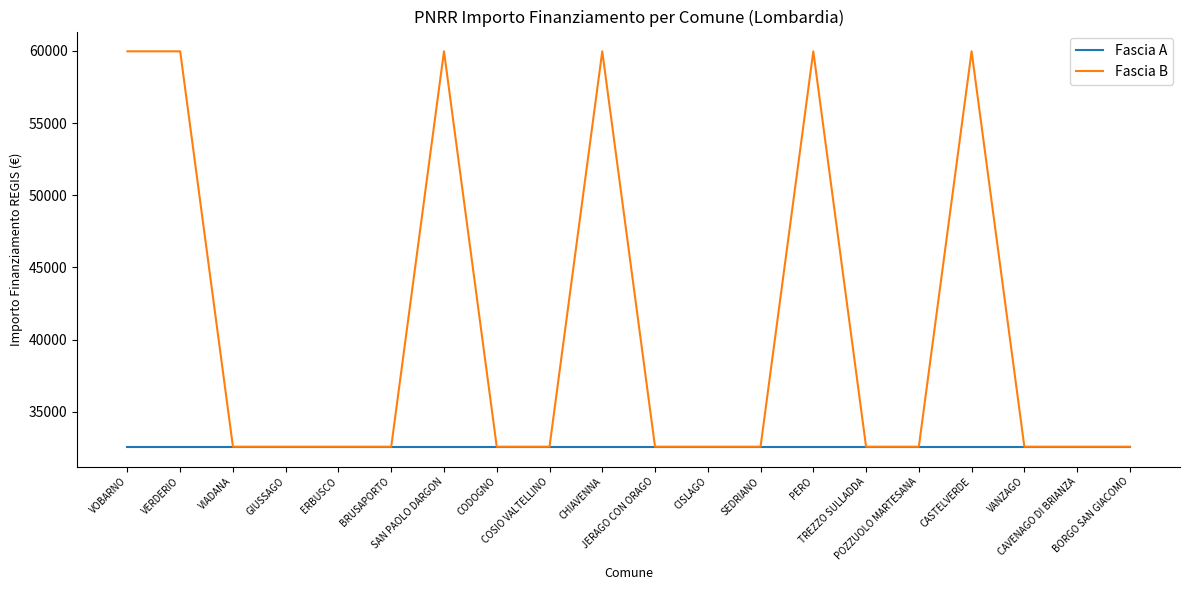

What is the sum of all Fascia A values?

651780